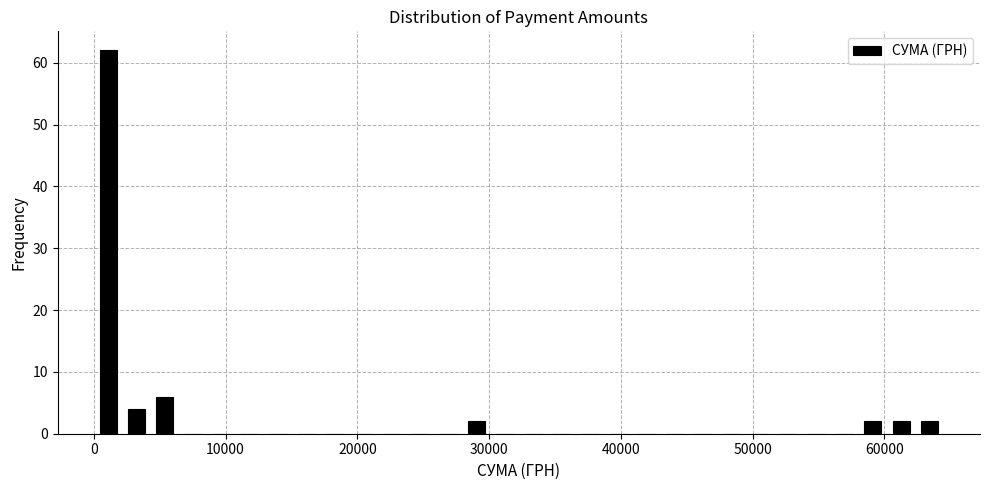

Around what value on the x-axis is the tallest bar? Give the approximate position of its centre, as read against the axis.

1000